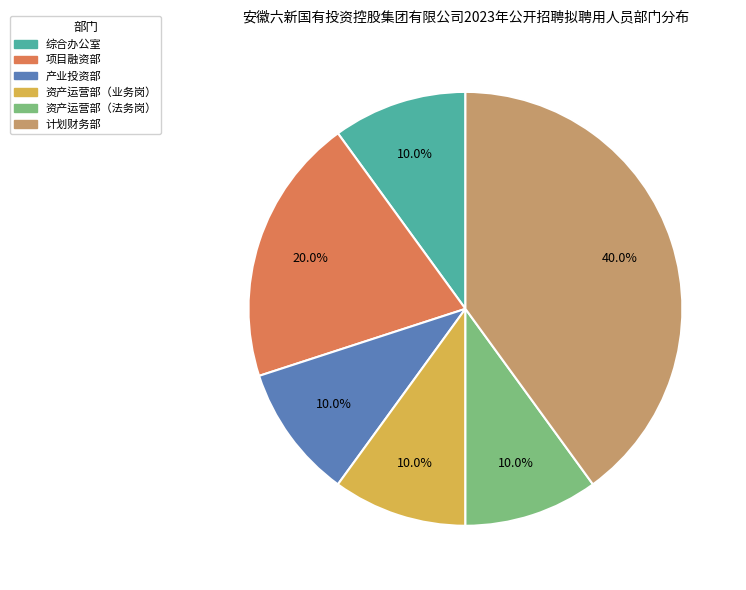

Is there a majority slice in this chart?

No